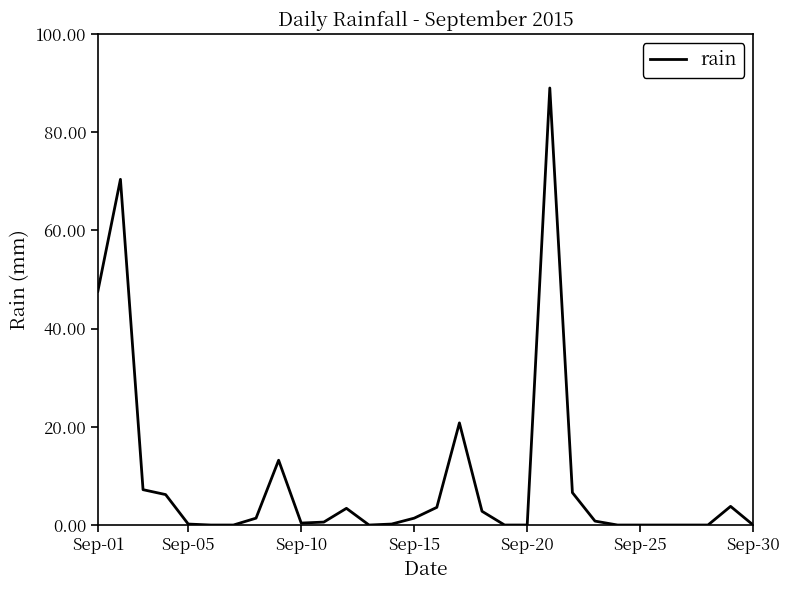

What is the maximum value shown in the chart?

89.0